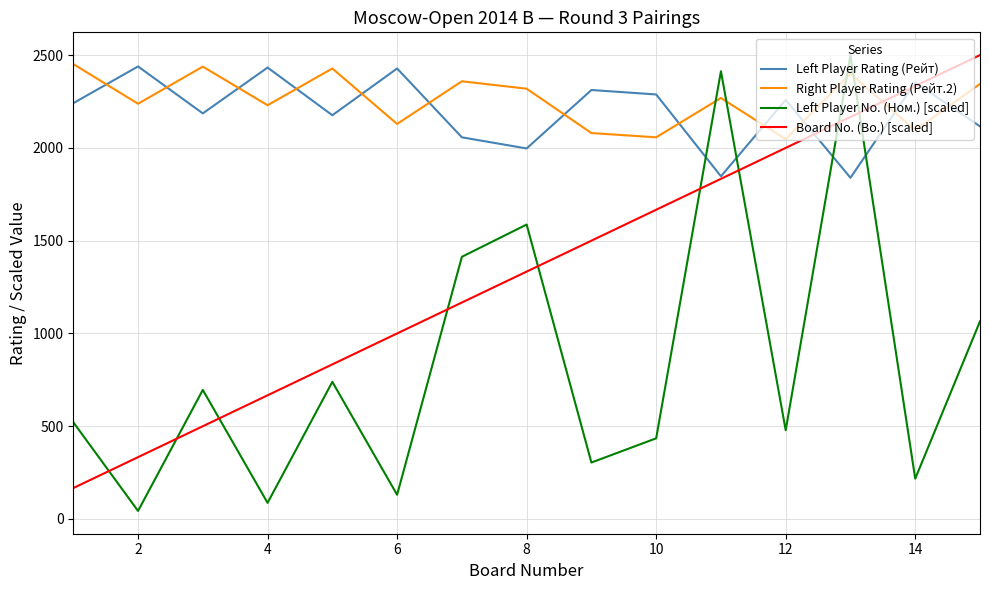

Which series has the widest spread of values?

Left Player No. (Ном.) [scaled]